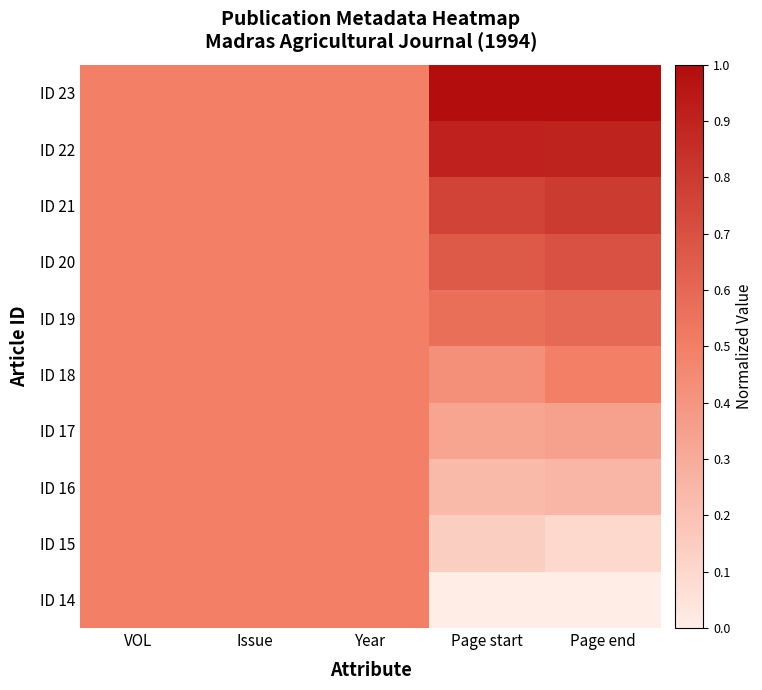

Rank the series at VOL from highest to lowest value.

ID 14, ID 15, ID 16, ID 17, ID 18, ID 19, ID 20, ID 21, ID 22, ID 23